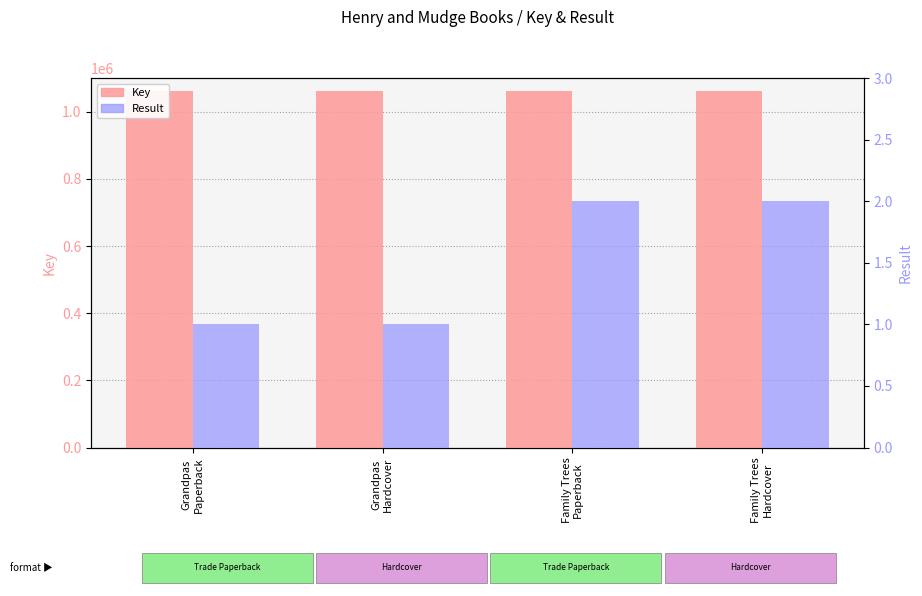

Reading left to right, transcribe all the data shown in this chart.

Key: Grandpas
Paperback=1063194	Grandpas
Hardcover=1063194	Family Trees
Paperback=1063205	Family Trees
Hardcover=1063205
Result: Grandpas
Paperback=1	Grandpas
Hardcover=1	Family Trees
Paperback=2	Family Trees
Hardcover=2